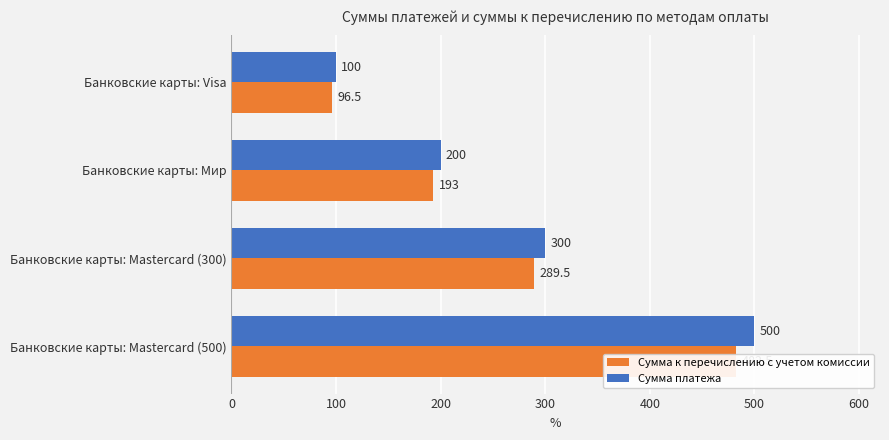

How many data points in Сумма к перечислению с учетом комиссии are above 289?

2